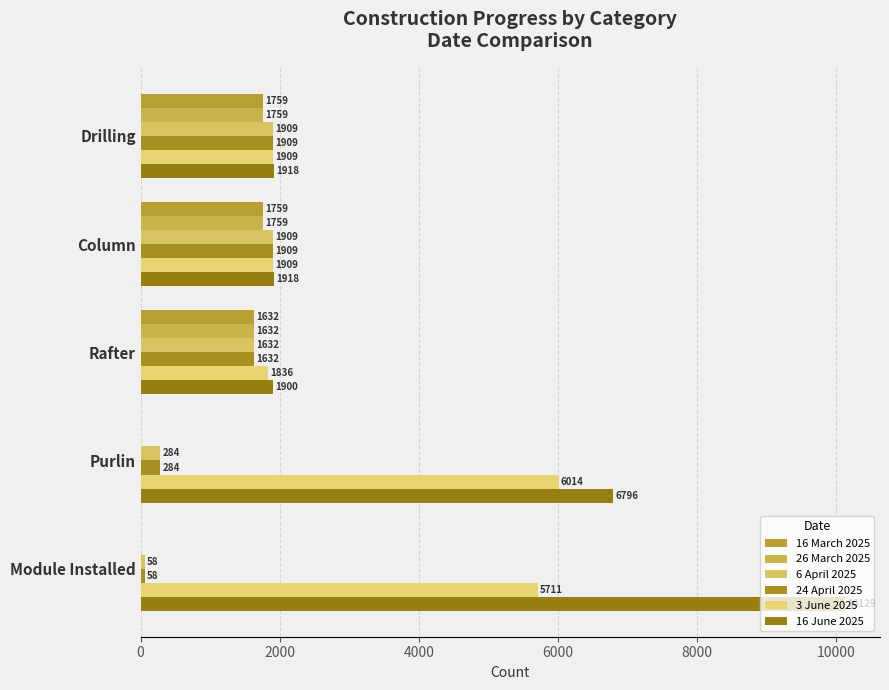

Which series has the largest total across all categories?

16 June 2025